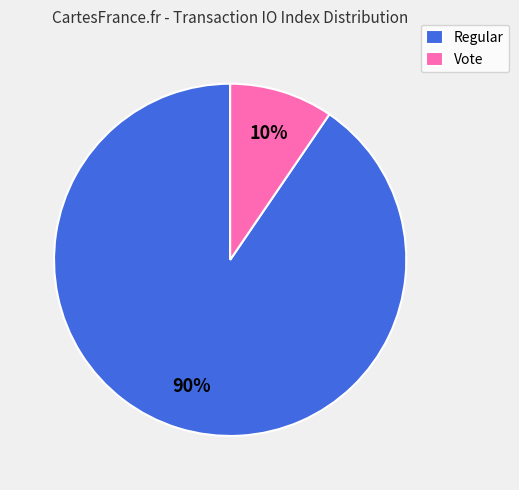

What is the largest slice in the pie chart?

Regular